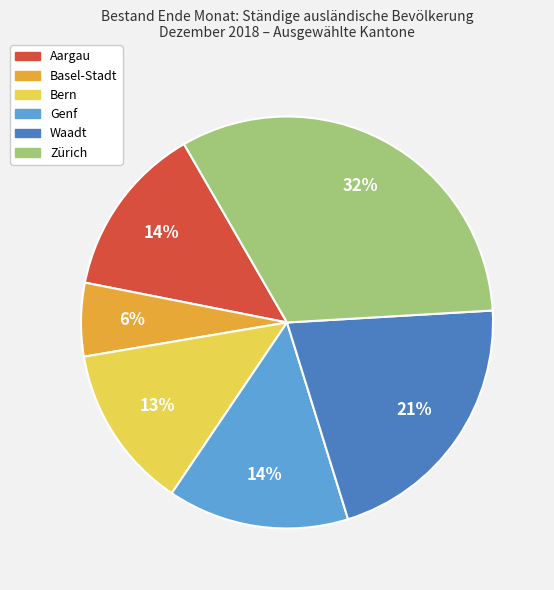

To the nearest percent, what is the difference between the Basel-Stadt and Bern slice percentages?

7%